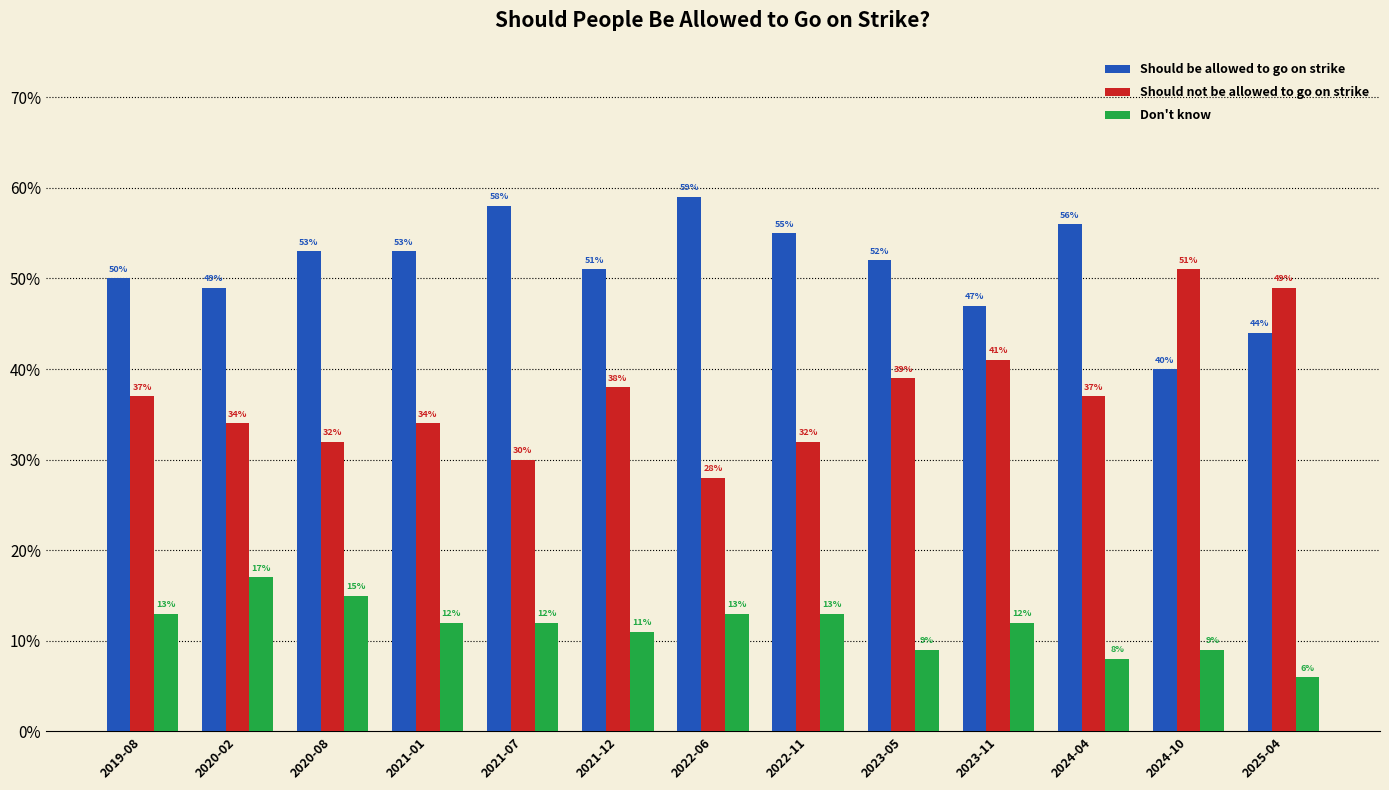

What is the label of the 7th bar from the right?

2022-06